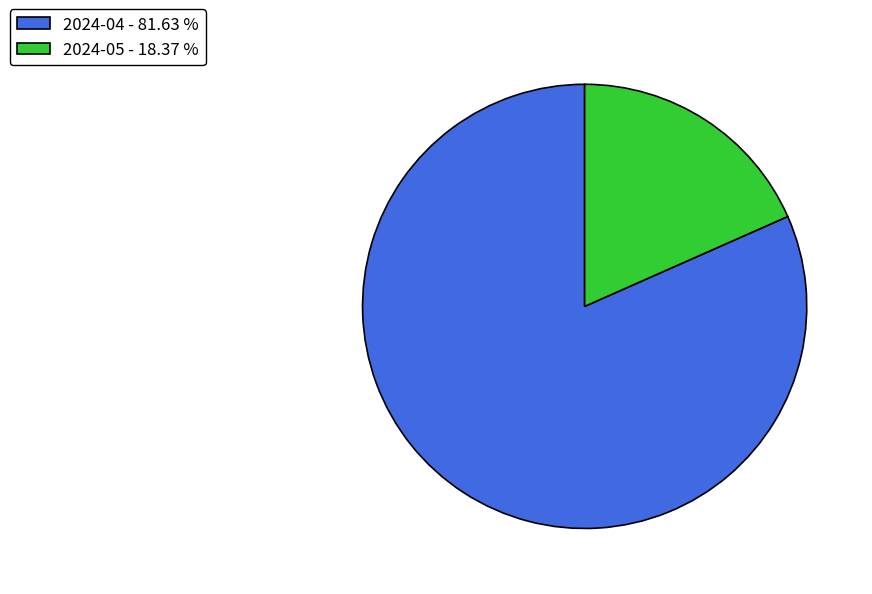

Which slice is the largest?

2024-04